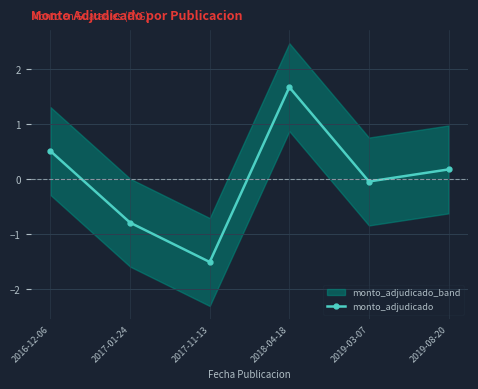

Reading right to left, transcribe all the data shown in this chart.

2019-08-20=0.2	2019-03-07=-0.0	2018-04-18=1.7	2017-11-13=-1.5	2017-01-24=-0.8	2016-12-06=0.5